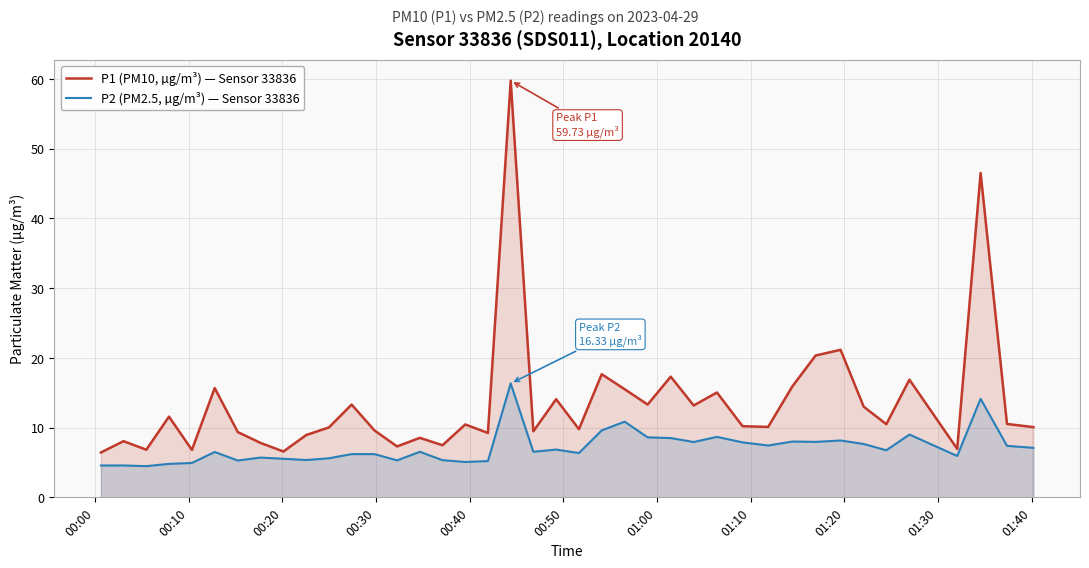

Which series has the widest spread of values?

P1 (PM10, µg/m³) — Sensor 33836